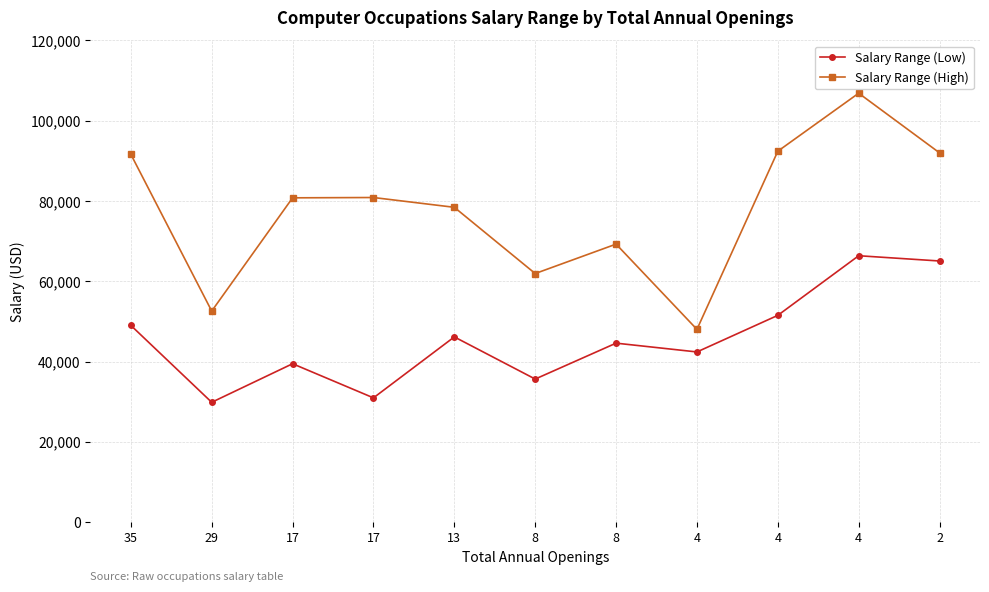

What is the difference between the maximum and minimum values in the Salary Range (Low) series?

36498